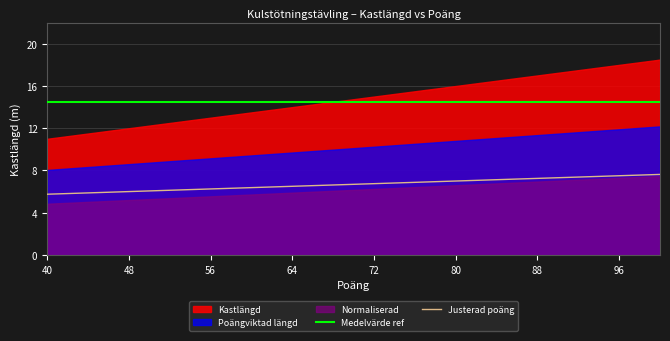

What is the lowest value of the Medelvärde ref series?

14.5